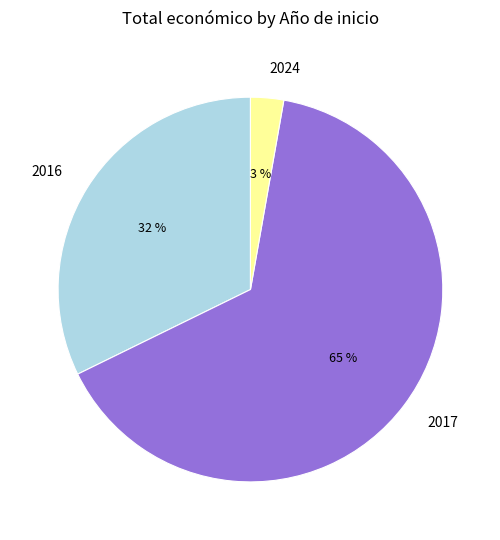

Is it true that 2016 is 44% of the pie?

False